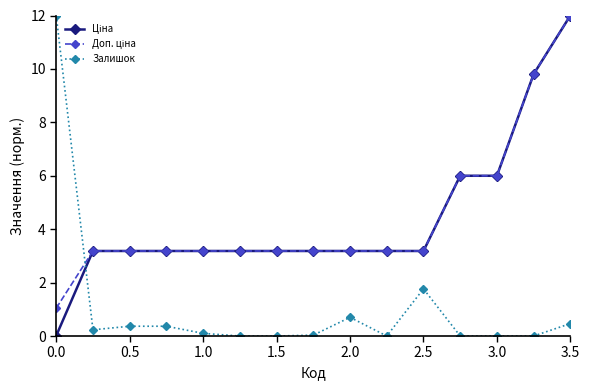

True or false: Залишок has more than 1 points higher than both neighbors.

True